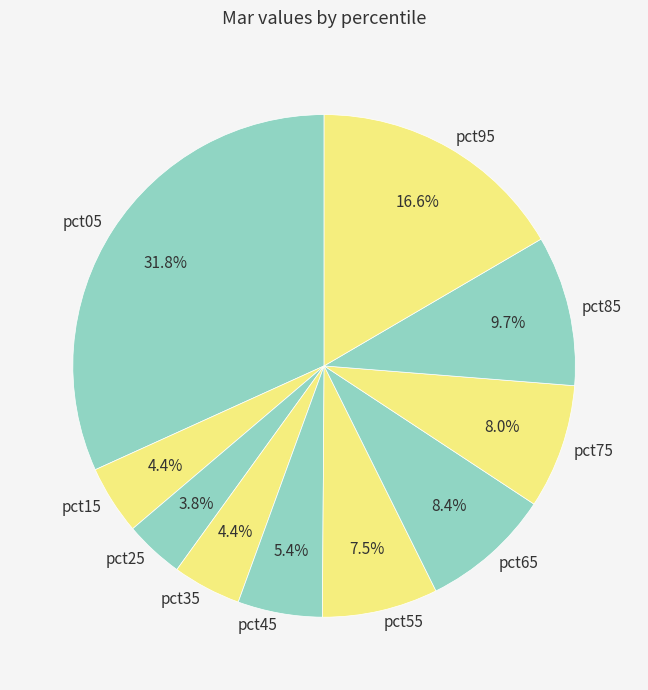

Is the sum of pct65 and pct35 greater than half?

No